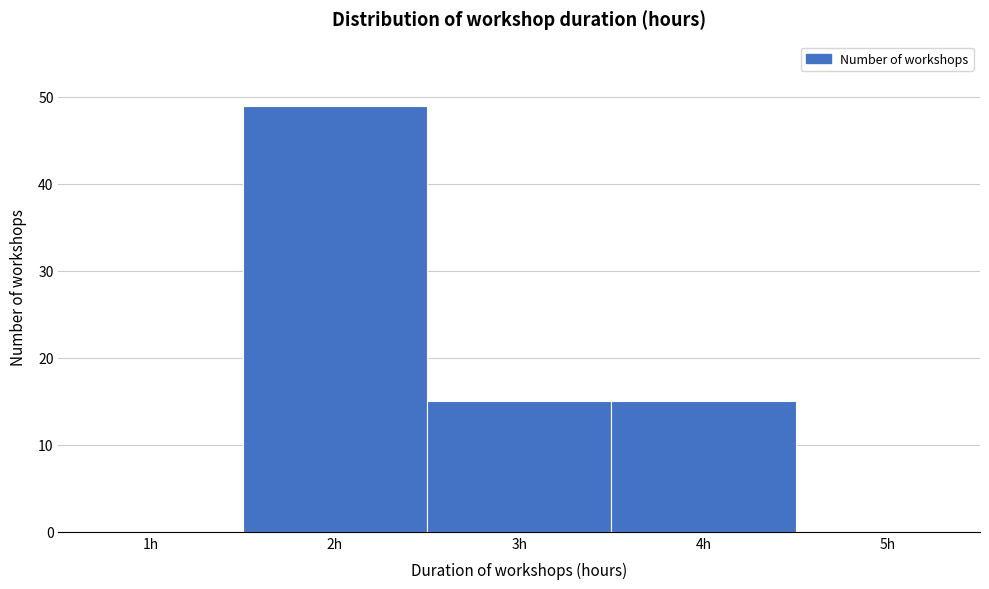

Reading right to left, extract all data points from this chart.

5h=0	4h=15	3h=15	2h=49	1h=0